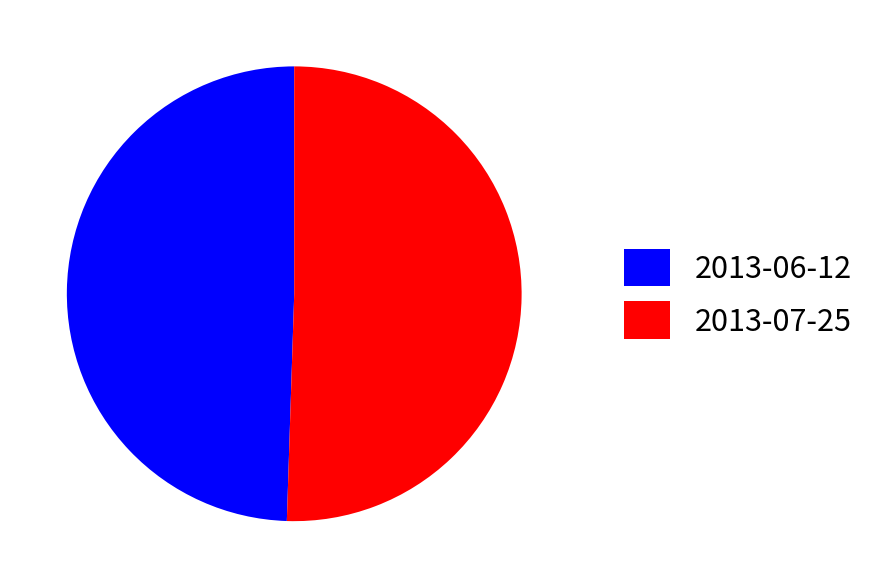

Is there any slice that represents more than half of the pie?

Yes